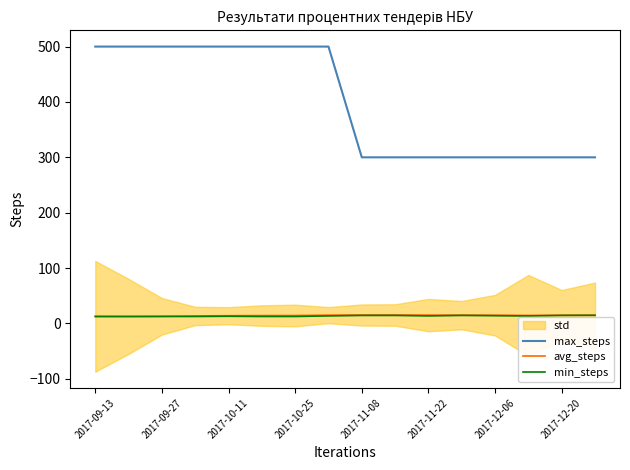

How many lines are shown in the chart?

3